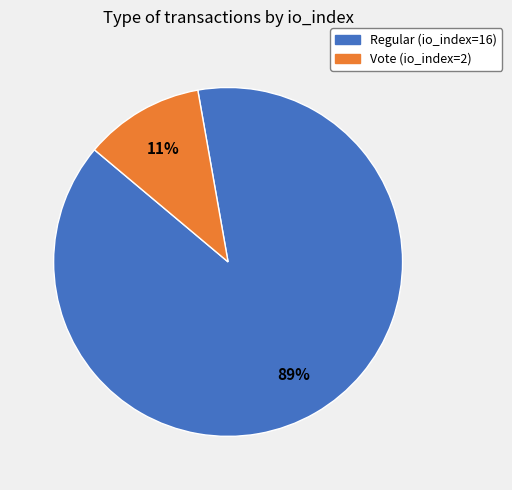

True or false: Regular (io_index=16) accounts for 79% of the total.

False